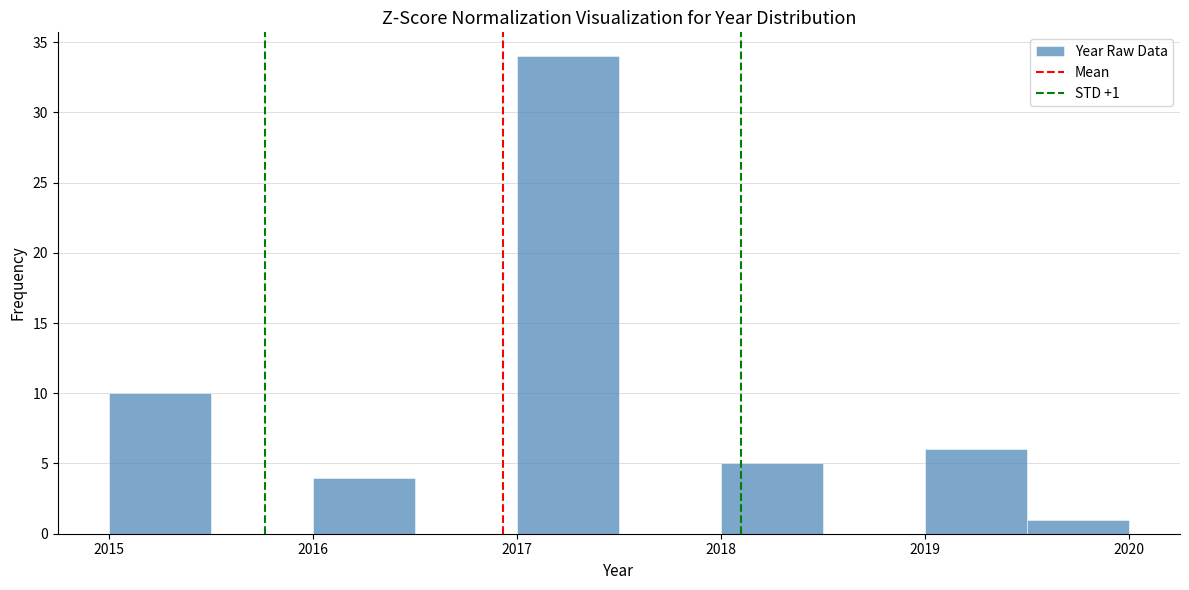

Which range on the x-axis has the tallest bar?

2017.0 to 2017.5